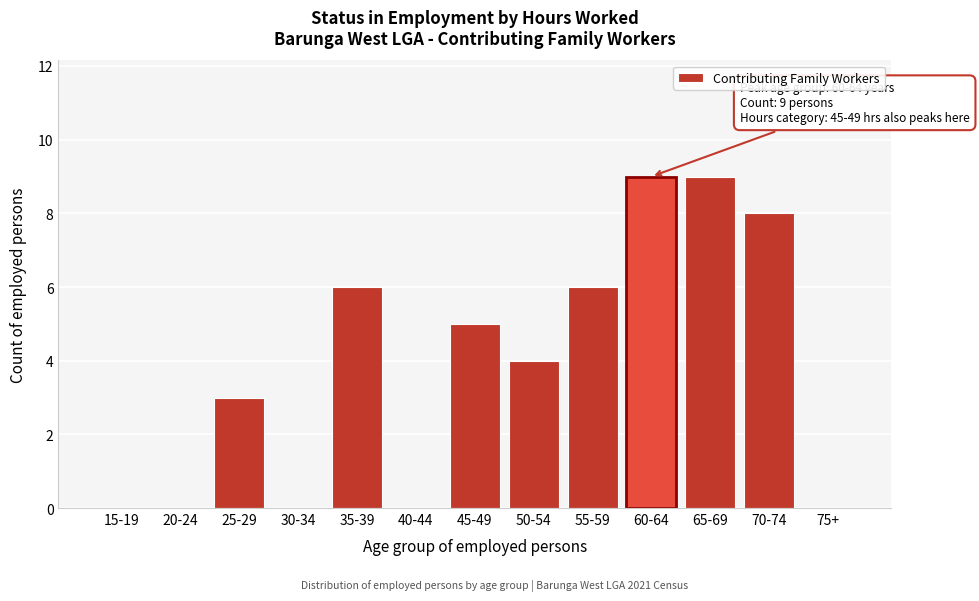

Reading left to right, what are all the values shown in this chart?

15-19=0	20-24=0	25-29=3	30-34=0	35-39=6	40-44=0	45-49=5	50-54=4	55-59=6	60-64=9	65-69=9	70-74=8	75+=0